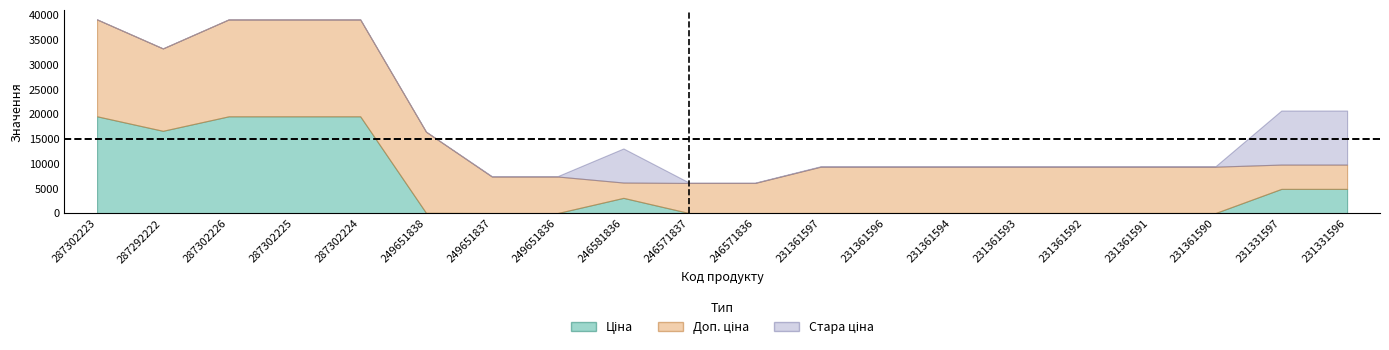

What is the label of the 19th point from the left?

231331597